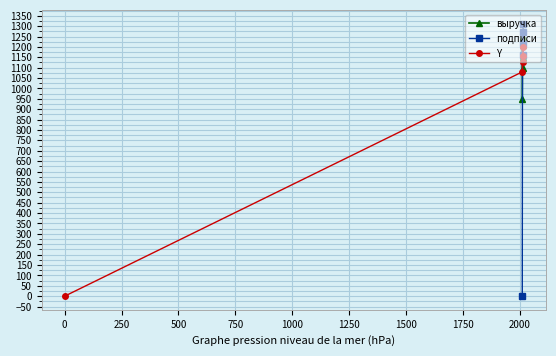

In Y, how many points are lower than both neighbors (excluding endpoints)?

1